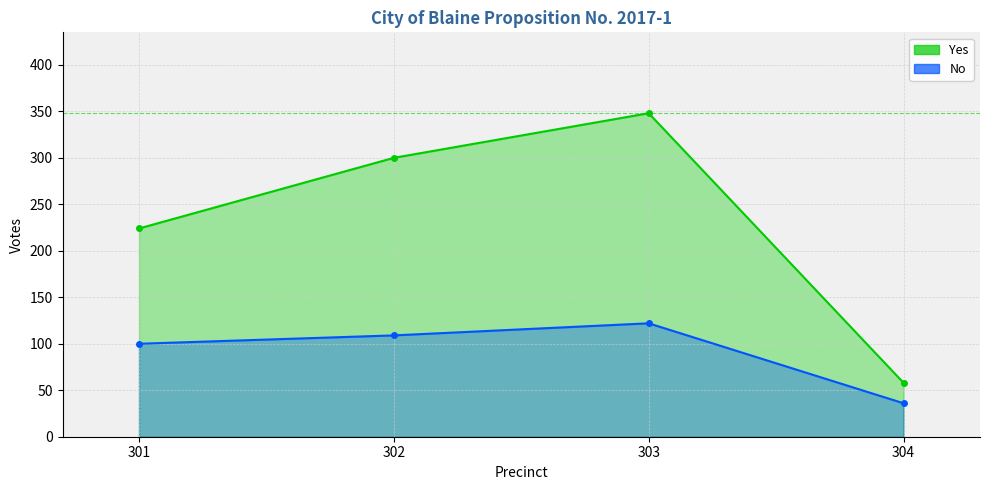

Count the number of categories in the chart.

4